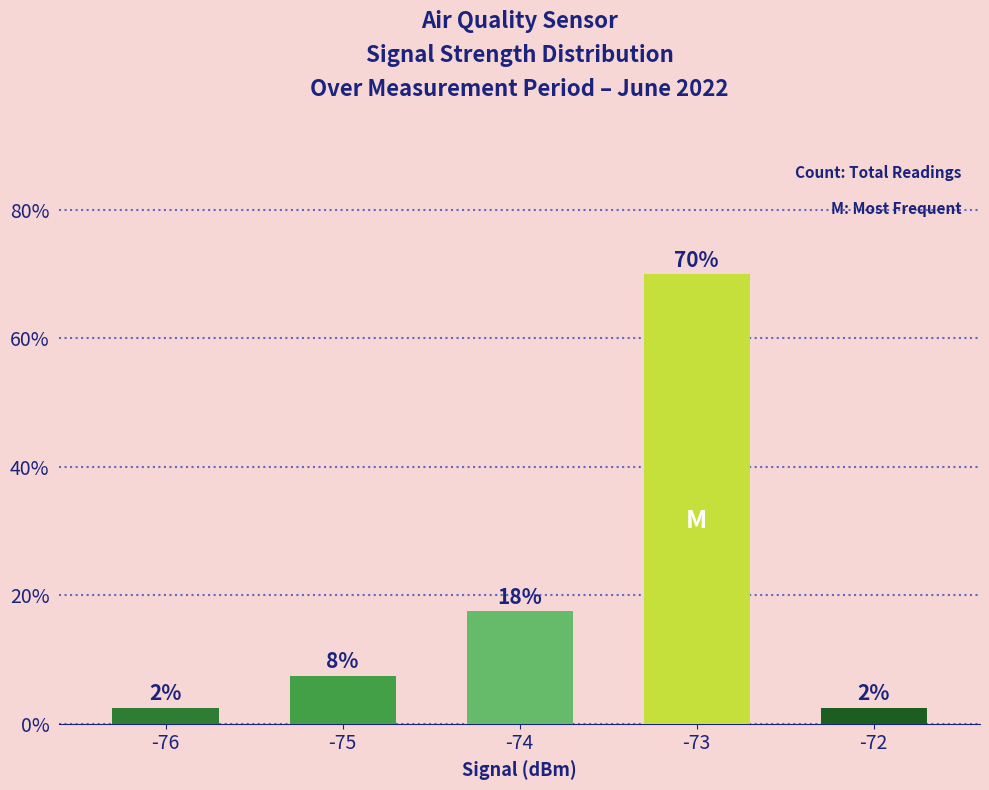

Are the bars horizontal?

No